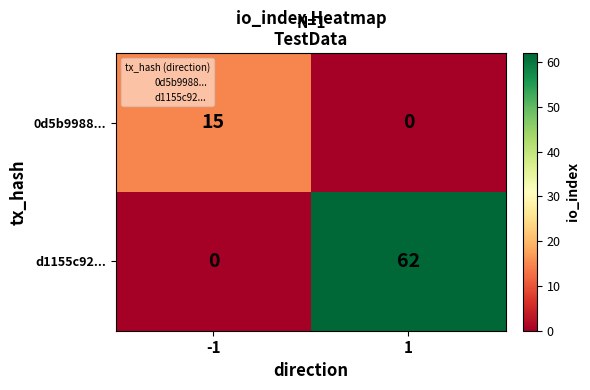

Reading right to left, list all the values displayed in this chart.

0d5b9988...: 1=0	-1=15
d1155c92...: 1=62	-1=0